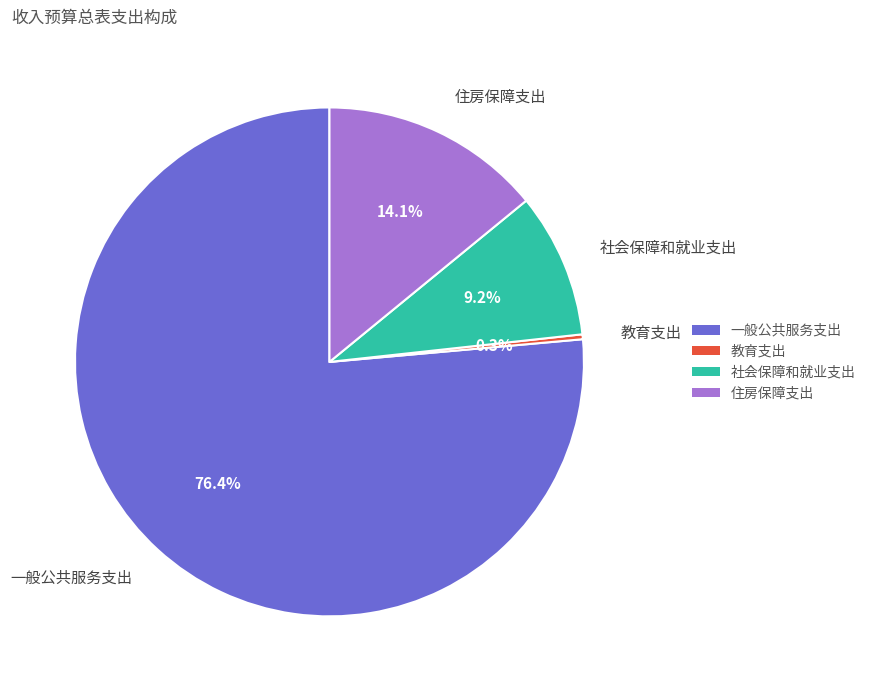

How much of the chart is everything except 住房保障支出?

85.9%